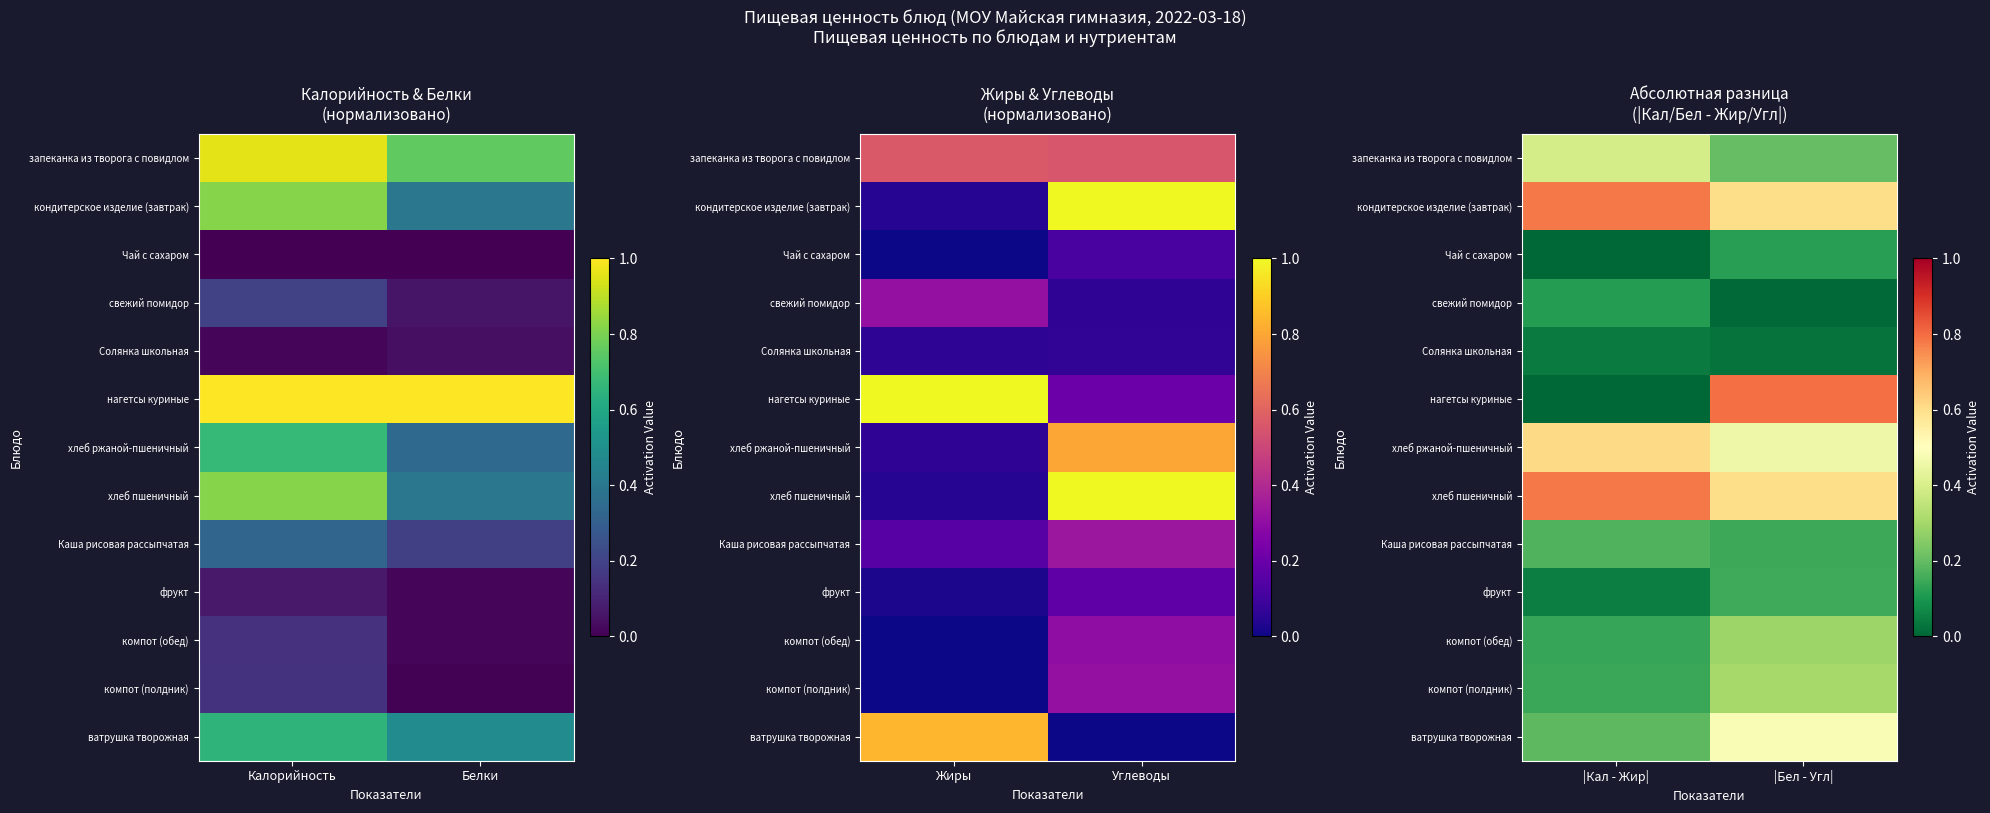

Between Белки and Калорийность, which is larger?

Калорийность